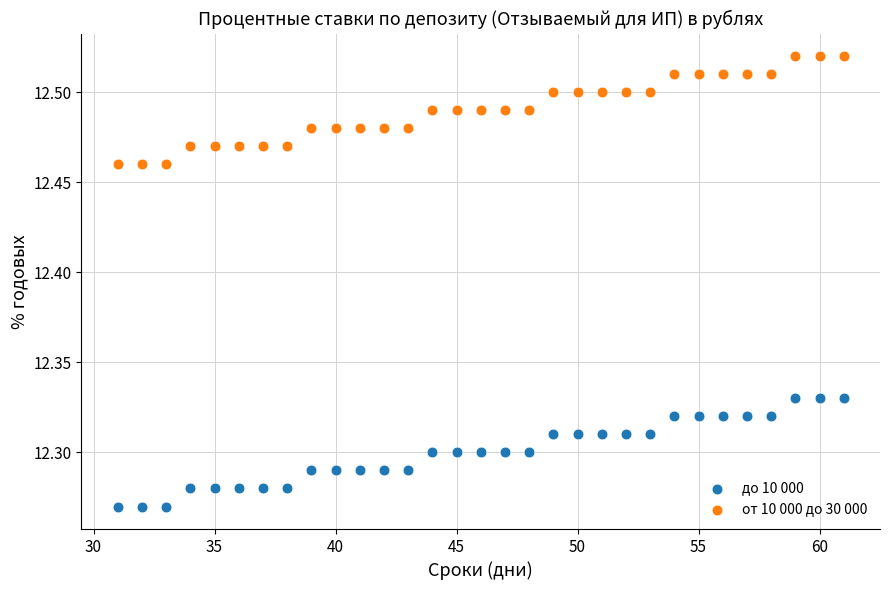

What are all the series names shown in the legend?

до 10 000, от 10 000 до 30 000